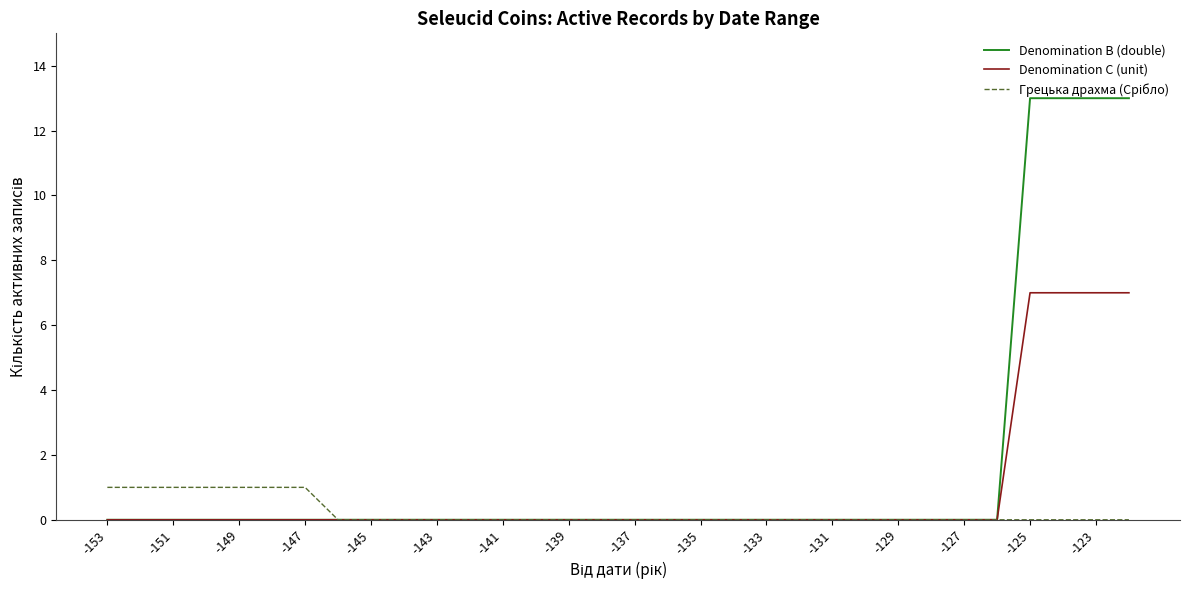

Which series has the largest range (max minus min)?

Denomination B (double)